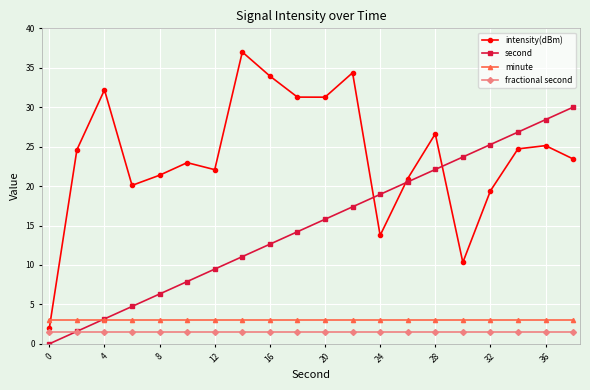

How many interior local valleys does the intensity(dBm) series have?

5